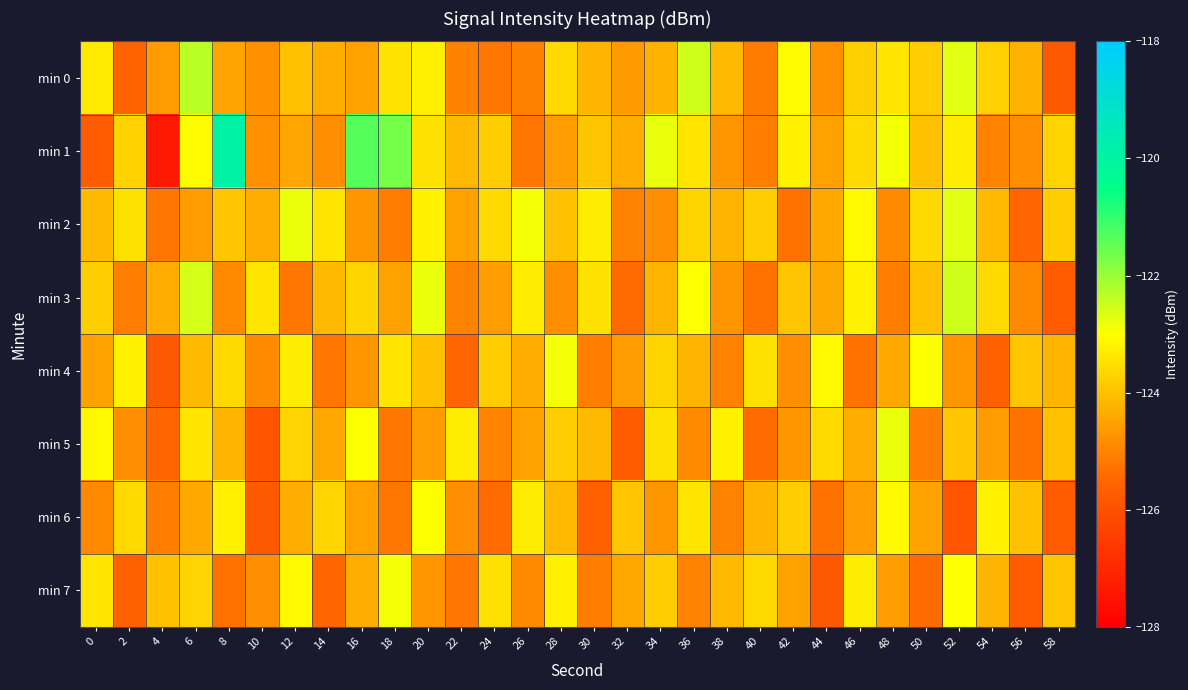

Reading left to right, what are all the values shown in this chart?

min 0: 0=-123.3	2=-125.5	4=-124.6	6=-122.3	8=-124.5	10=-124.8	12=-124.0	14=-124.3	16=-124.5	18=-123.4	20=-123.3	22=-125.0	24=-125.2	26=-125.0	28=-123.6	30=-124.2	32=-124.6	34=-124.2	36=-122.5	38=-124.1	40=-125.1	42=-123.0	44=-124.8	46=-123.8	48=-123.4	50=-123.8	52=-122.7	54=-123.7	56=-124.2	58=-125.8
min 1: 0=-125.8	2=-123.7	4=-127.4	6=-123.1	8=-119.9	10=-124.8	12=-124.4	14=-124.8	16=-121.4	18=-121.7	20=-123.5	22=-124.1	24=-123.8	26=-125.2	28=-124.6	30=-123.9	32=-124.3	34=-122.8	36=-123.4	38=-124.7	40=-125.1	42=-123.2	44=-124.5	46=-123.6	48=-122.9	50=-124.0	52=-123.3	54=-125.0	56=-124.8	58=-123.7
min 2: 0=-124.1	2=-123.5	4=-125.2	6=-124.6	8=-123.9	10=-124.3	12=-122.8	14=-123.4	16=-124.7	18=-125.1	20=-123.2	22=-124.5	24=-123.6	26=-122.9	28=-124.0	30=-123.3	32=-125.0	34=-124.8	36=-123.7	38=-124.2	40=-123.8	42=-125.3	44=-124.4	46=-123.1	48=-124.9	50=-123.6	52=-122.7	54=-124.1	56=-125.5	58=-123.8
min 3: 0=-123.8	2=-125.1	4=-124.3	6=-122.6	8=-124.9	10=-123.4	12=-125.2	14=-124.1	16=-123.7	18=-124.5	20=-122.8	22=-125.0	24=-124.6	26=-123.3	28=-124.8	30=-123.5	32=-125.4	34=-124.2	36=-123.0	38=-124.7	40=-125.3	42=-123.9	44=-124.4	46=-123.2	48=-125.1	50=-124.0	52=-122.5	54=-123.6	56=-124.9	58=-125.7
min 4: 0=-124.5	2=-123.2	4=-125.8	6=-124.1	8=-123.6	10=-124.9	12=-123.3	14=-125.2	16=-124.7	18=-123.4	20=-124.0	22=-125.5	24=-123.8	26=-124.3	28=-122.9	30=-125.1	32=-124.6	34=-123.7	36=-124.2	38=-125.0	40=-123.5	42=-124.8	44=-123.1	46=-125.3	48=-124.4	50=-123.0	52=-124.7	54=-125.6	56=-123.9	58=-124.2
min 5: 0=-123.1	2=-124.8	4=-125.5	6=-123.4	8=-124.2	10=-125.9	12=-123.7	14=-124.4	16=-123.0	18=-125.2	20=-124.6	22=-123.3	24=-125.0	26=-124.5	28=-123.8	30=-124.1	32=-125.7	34=-123.5	36=-124.9	38=-123.2	40=-125.4	42=-124.7	44=-123.6	46=-124.3	48=-122.8	50=-125.1	52=-123.9	54=-124.6	56=-125.3	58=-124.0
min 6: 0=-124.9	2=-123.6	4=-125.1	6=-124.4	8=-123.2	10=-125.8	12=-124.3	14=-123.7	16=-124.5	18=-125.2	20=-123.0	22=-124.8	24=-125.4	26=-123.3	28=-124.1	30=-125.6	32=-123.9	34=-124.7	36=-123.4	38=-125.0	40=-124.2	42=-123.8	44=-125.3	46=-124.6	48=-123.1	50=-124.5	52=-125.9	54=-123.2	56=-124.0	58=-125.7
min 7: 0=-123.4	2=-125.6	4=-124.0	6=-123.7	8=-125.3	10=-124.8	12=-123.1	14=-125.5	16=-124.3	18=-122.9	20=-124.7	22=-125.2	24=-123.5	26=-124.9	28=-123.2	30=-125.1	32=-124.4	34=-123.8	36=-125.0	38=-124.1	40=-123.6	42=-124.5	44=-125.8	46=-123.3	48=-124.6	50=-125.4	52=-123.0	54=-124.2	56=-125.7	58=-123.9